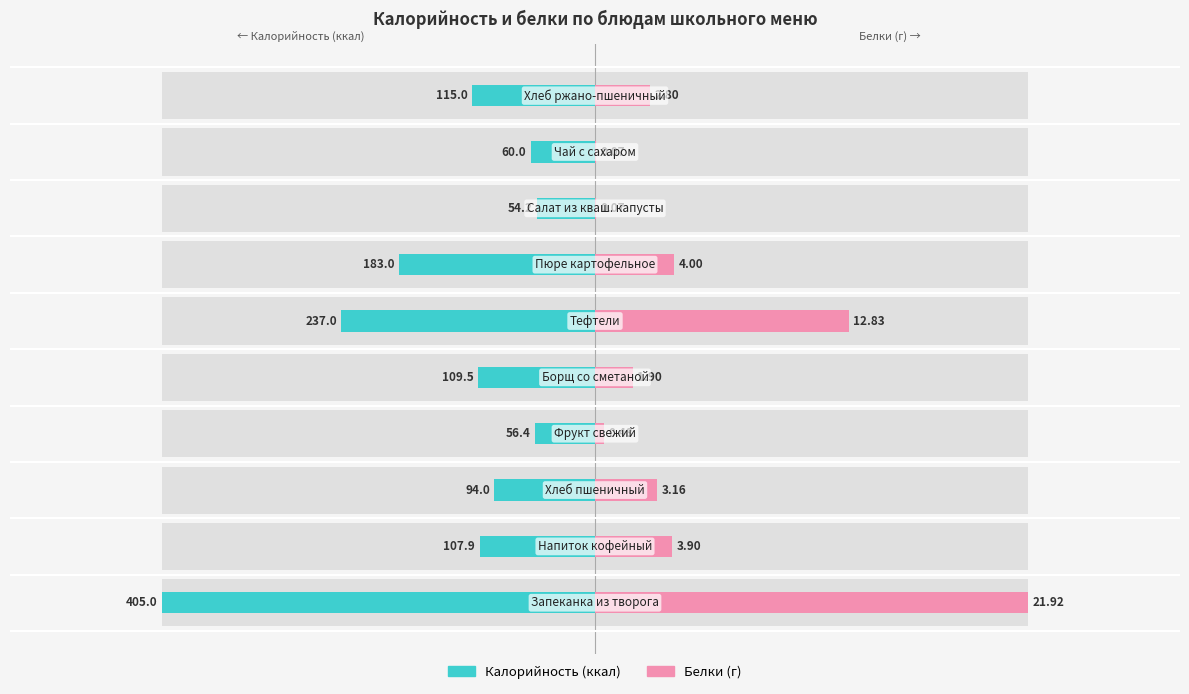

How many bars are there in total?

20